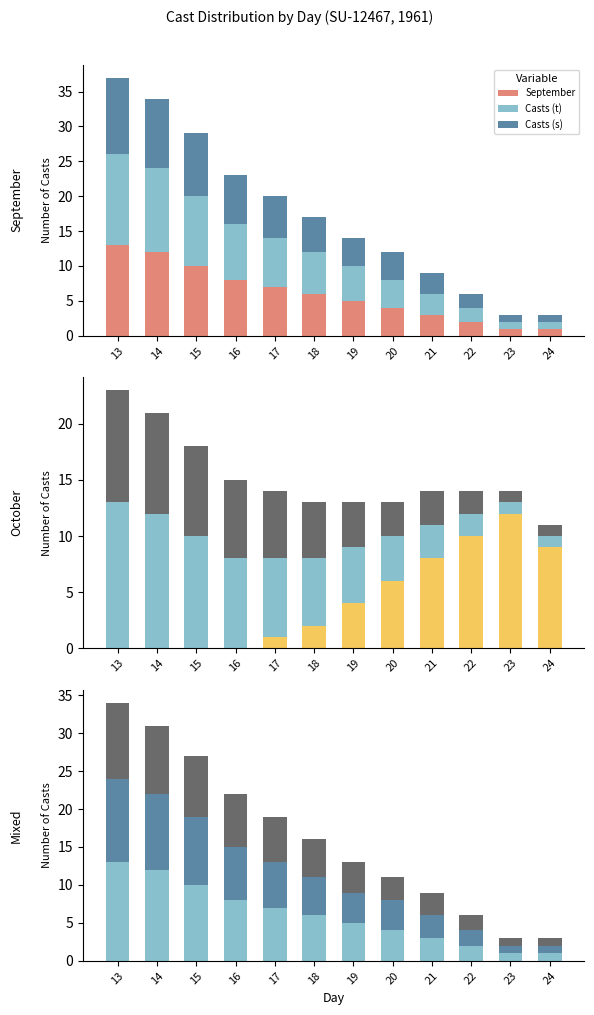

Is it true that October equals 8 at 21?

True